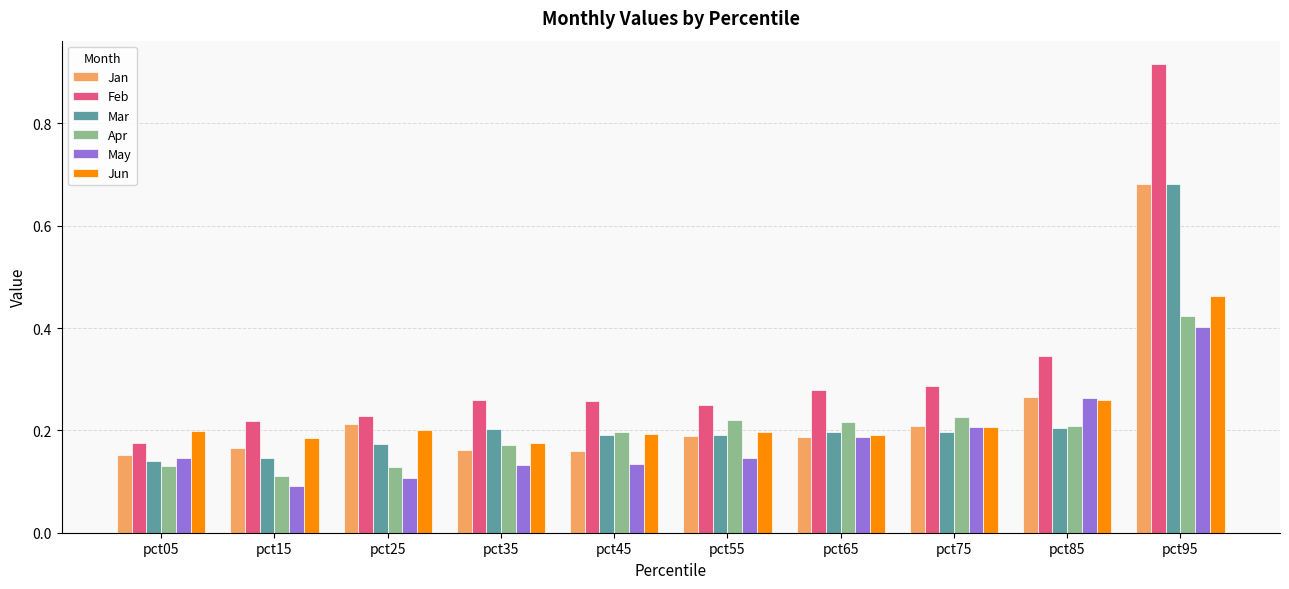

Is it true that Jun equals 0.1 at pct75?

False